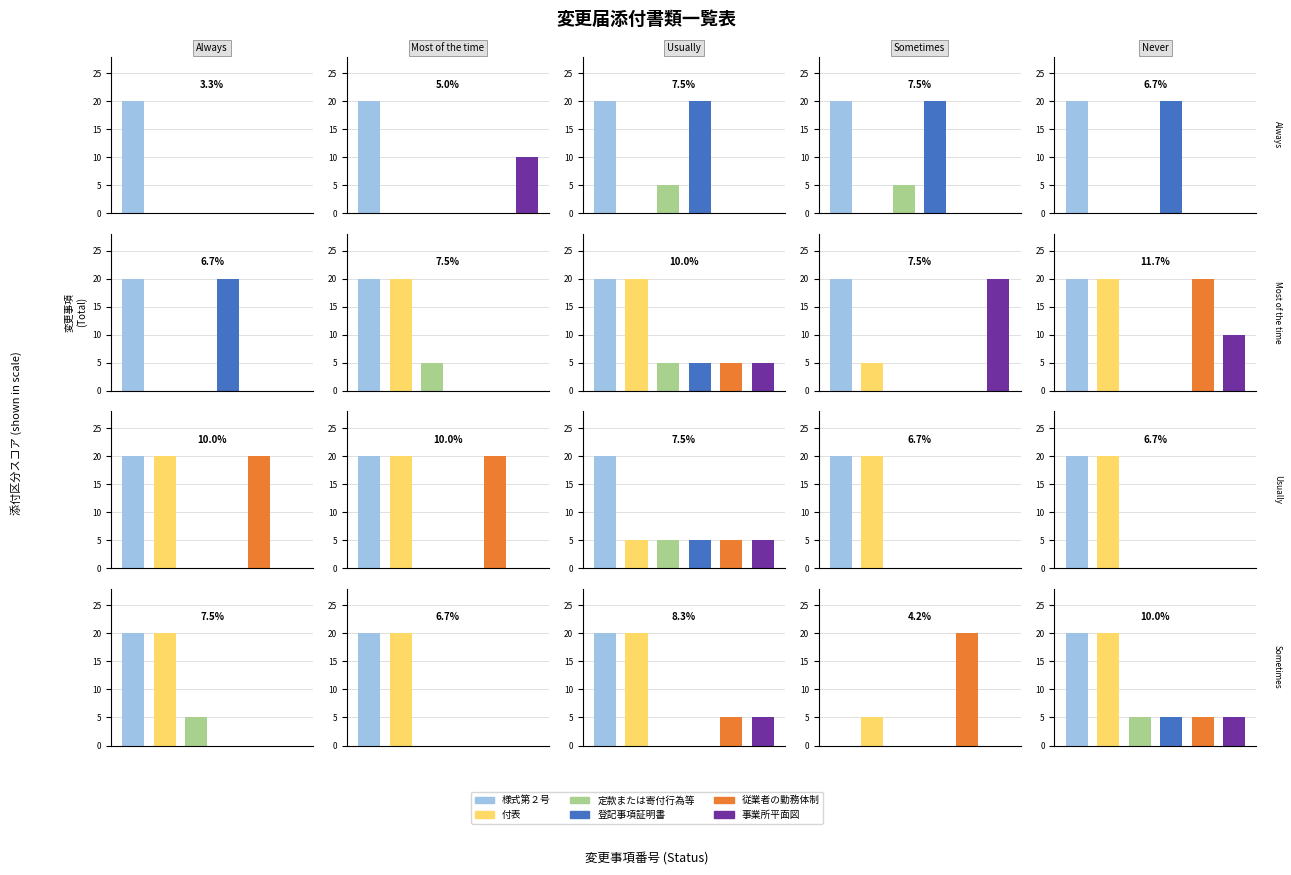

At 19, list the series in order from smallest to largest.

様式第２号, 定款または寄付行為等, 登記事項証明書, 事業所平面図, 付表, 従業者の勤務体制